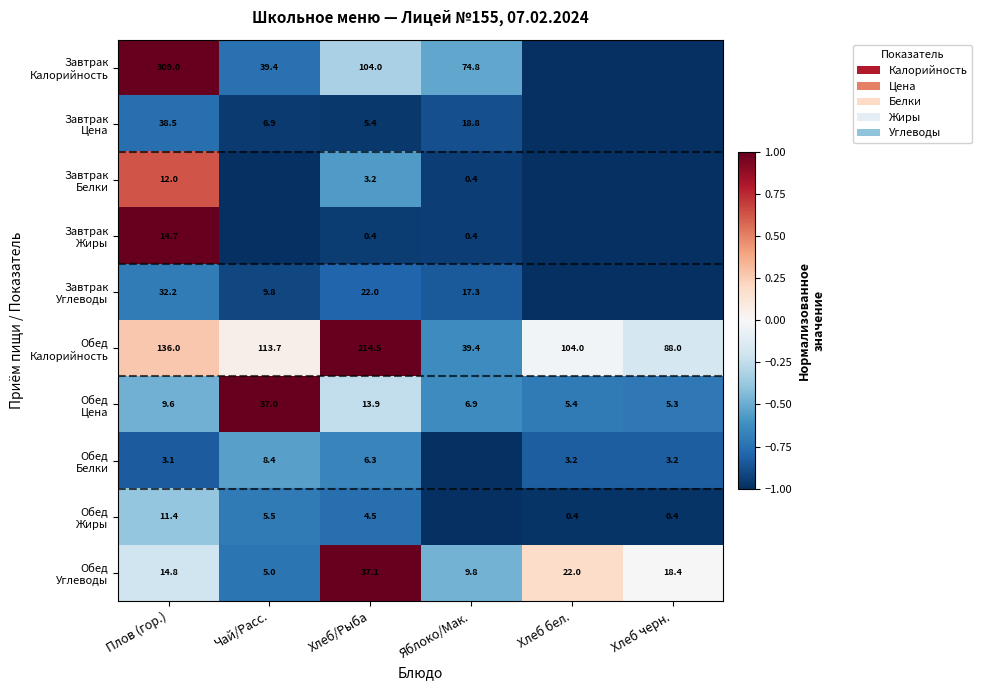

What is the total value across all series at Чай/Расс.?

-5.5